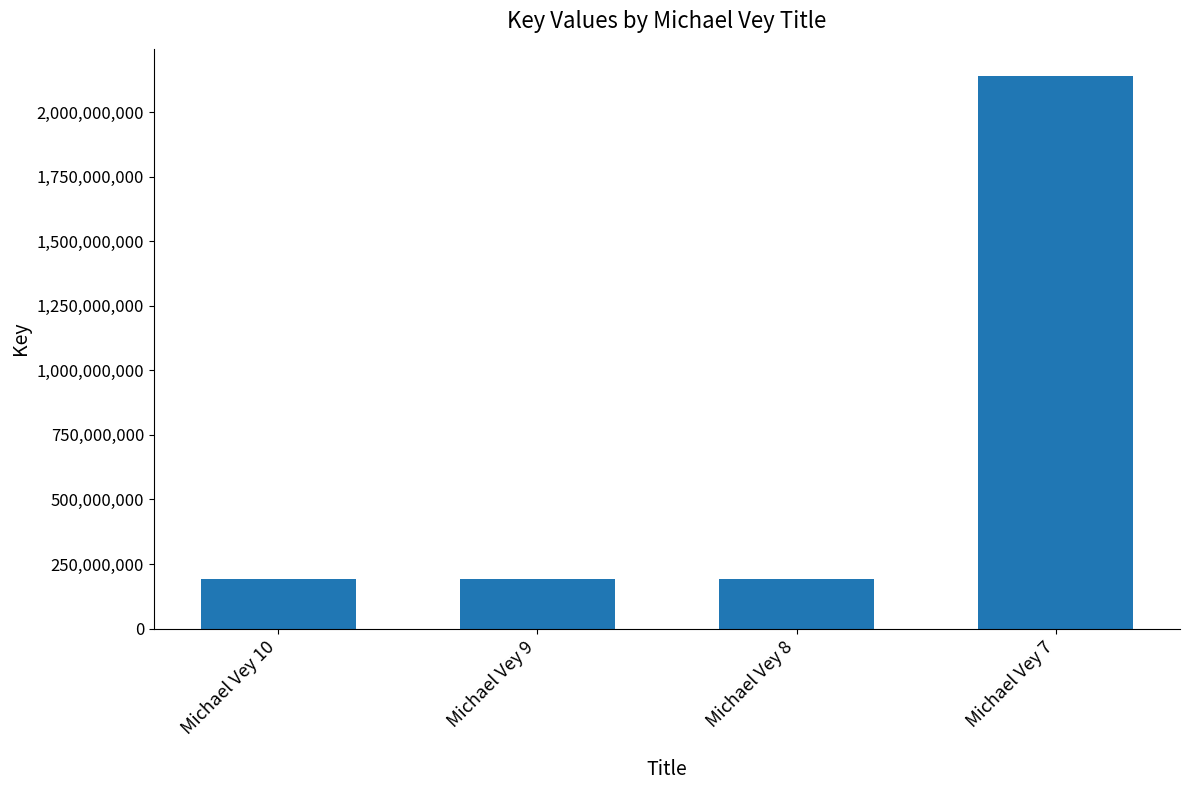

Count the number of data series in this chart.

1